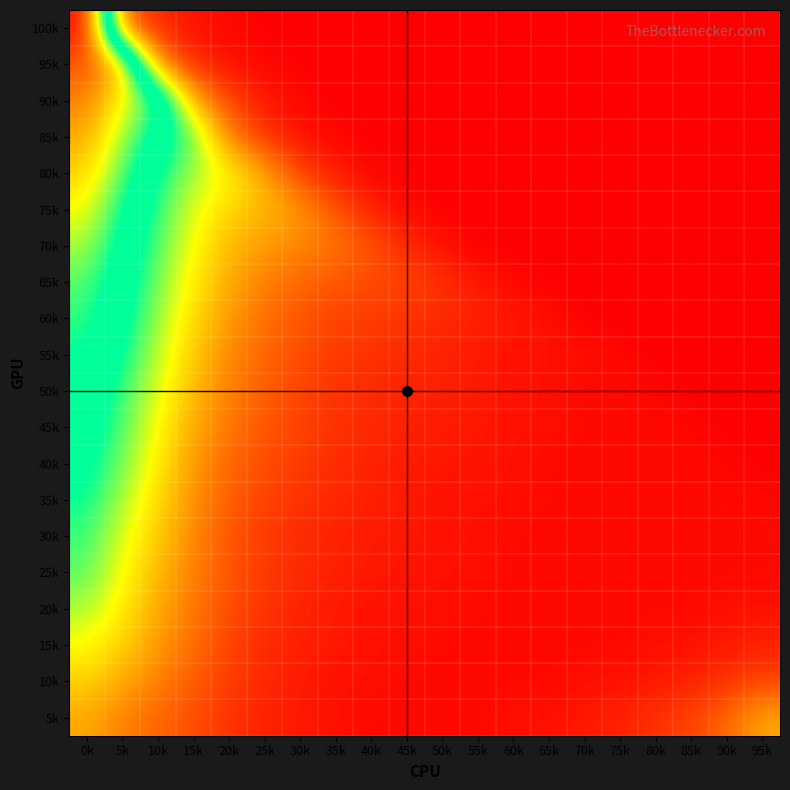

Count the number of data series in this chart.

20